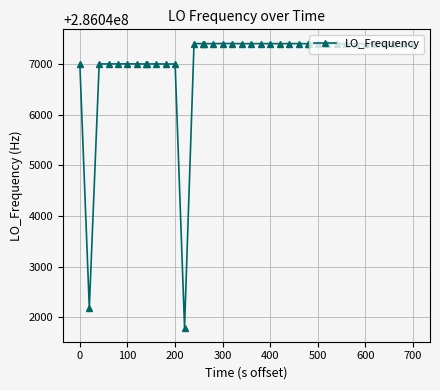

What is the value of the 17th point from the left?

286047398.6